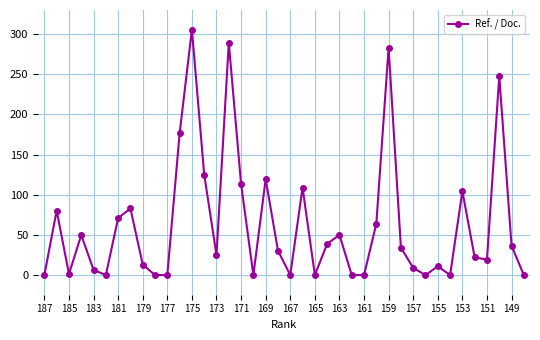

How many data points are above 30?

20